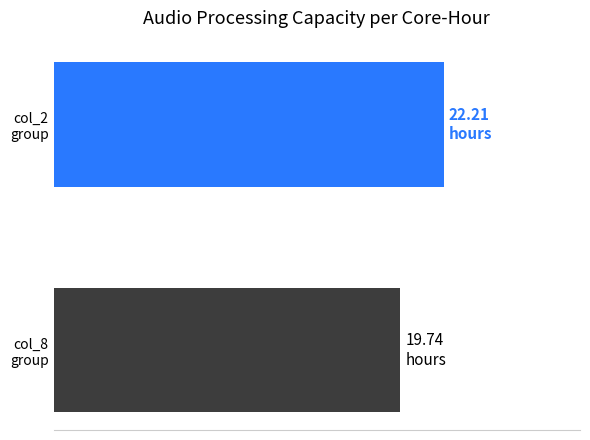

Are the bars horizontal?

Yes